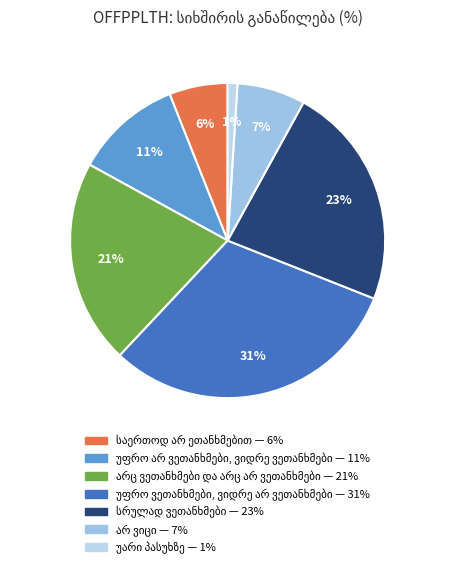

How many slices are in this pie chart?

7